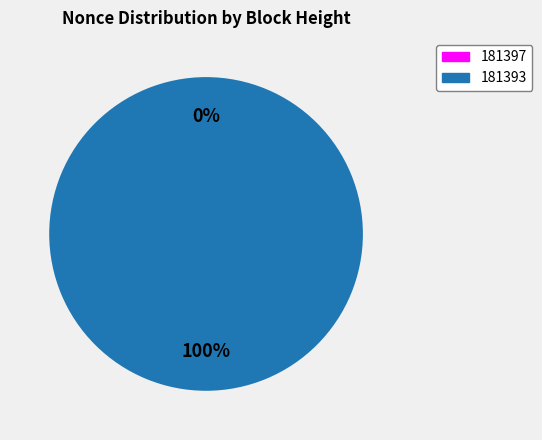

Does 181393 account for over 50% of the chart?

Yes